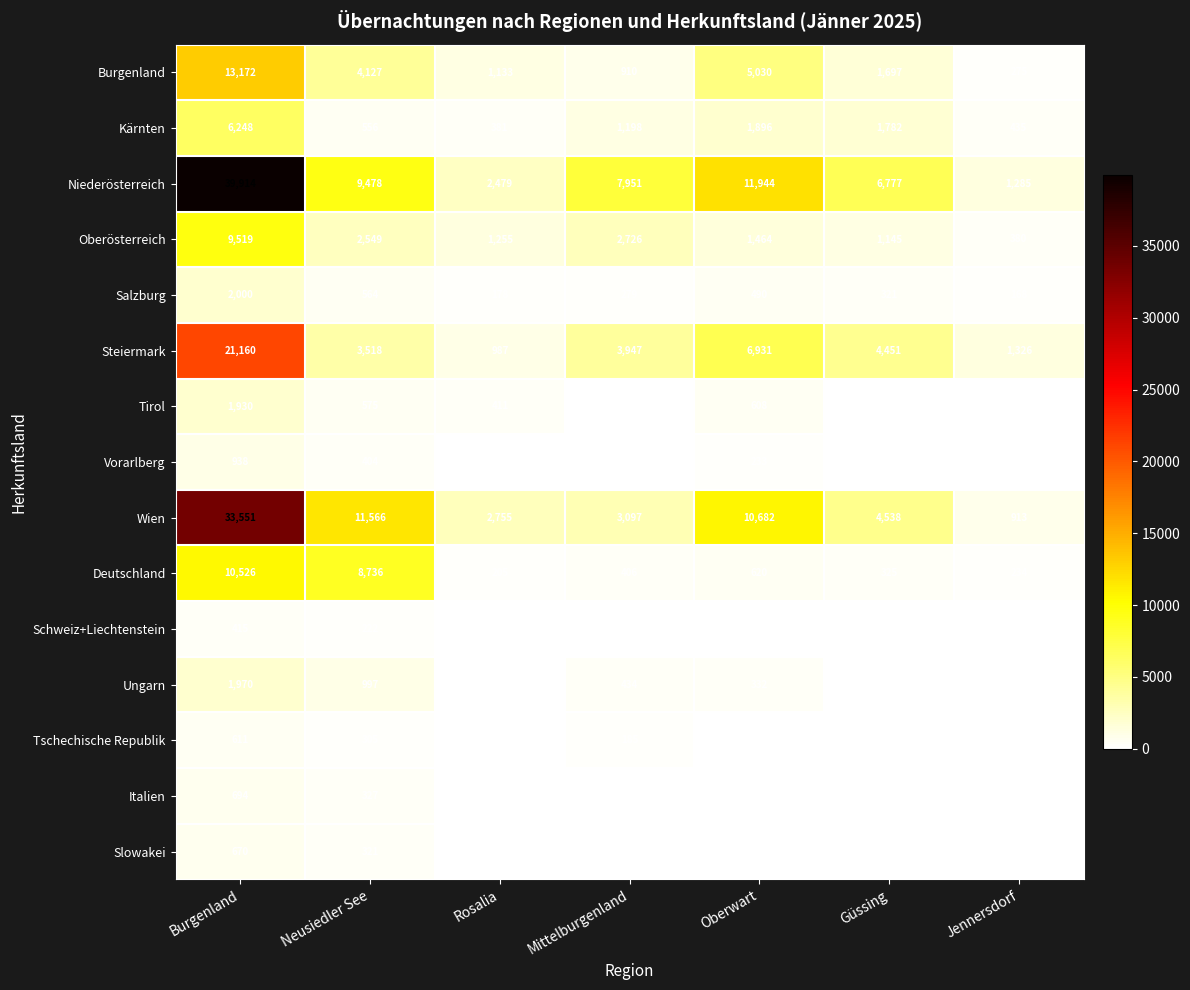

What is the sum of the Burgenland values at Oberwart and Burgenland?

18202